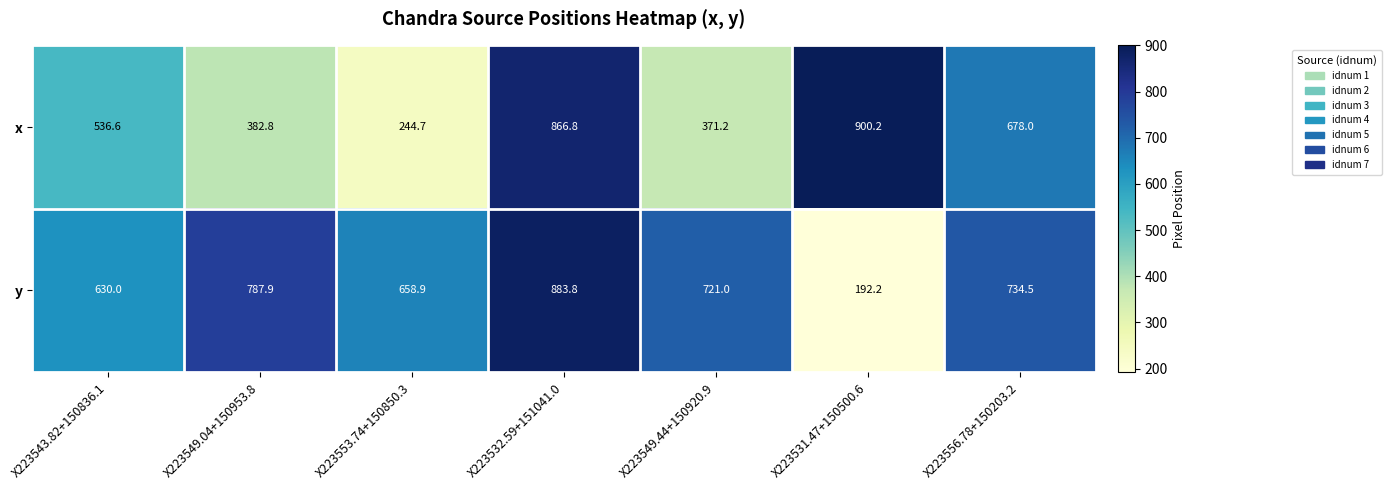

The value of y at X223531.47+150500.6 is 192.2. True or false?

True